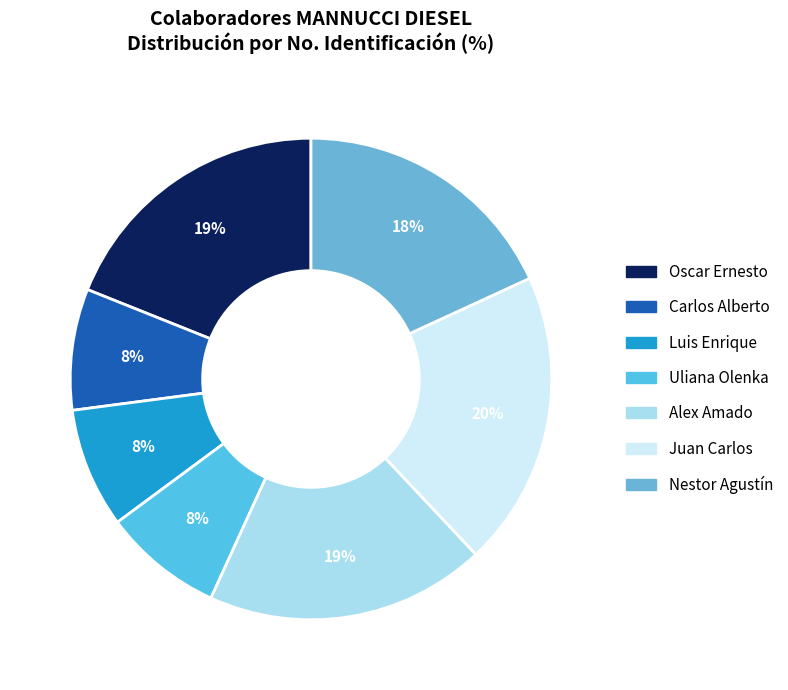

The Oscar Ernesto slice represents 19% of the pie. True or false?

True